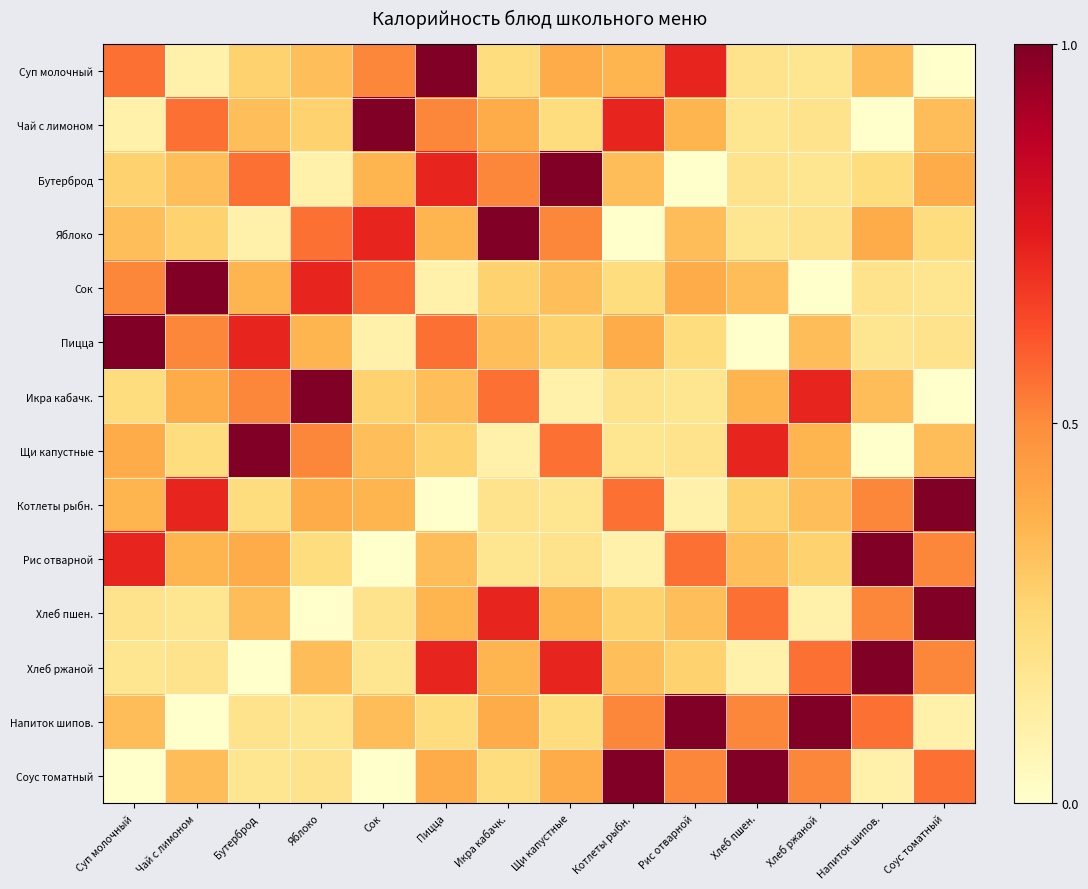

Between Котлеты рыбн. and Хлеб ржаной, which is larger?

Котлеты рыбн.